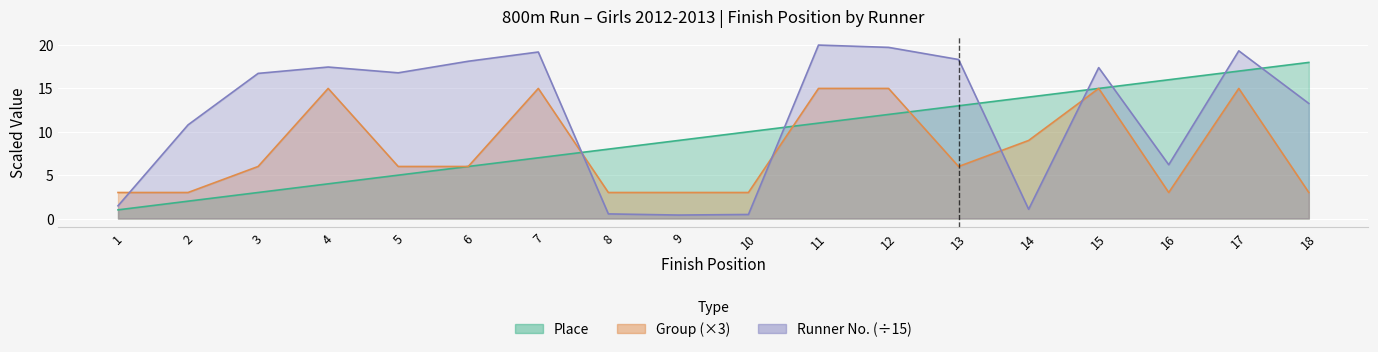

True or false: Number and Group cross at least once.

True